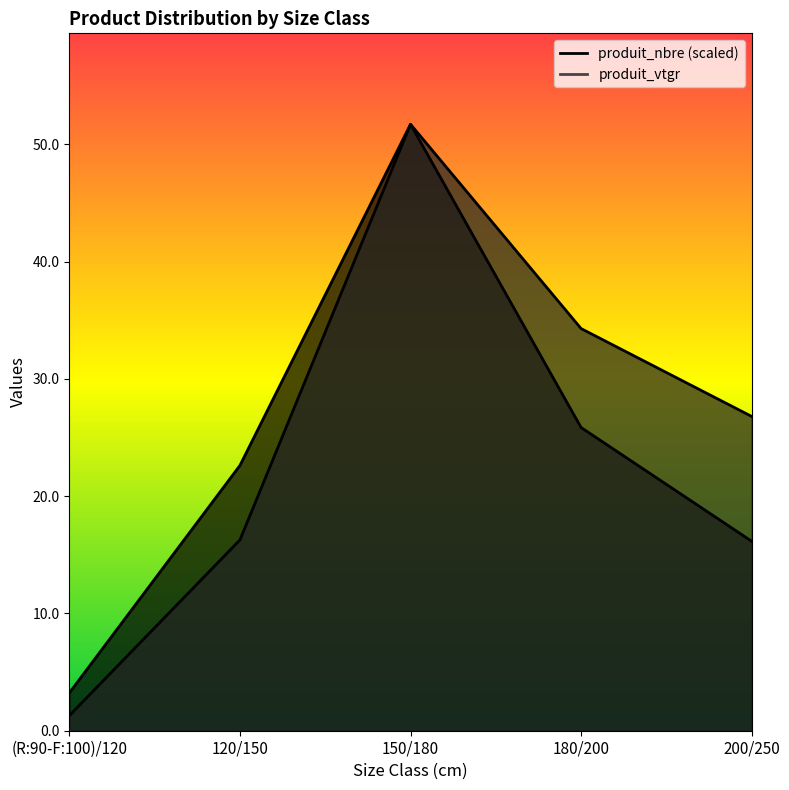

What is the highest value of the produit_nbre series?

51.7